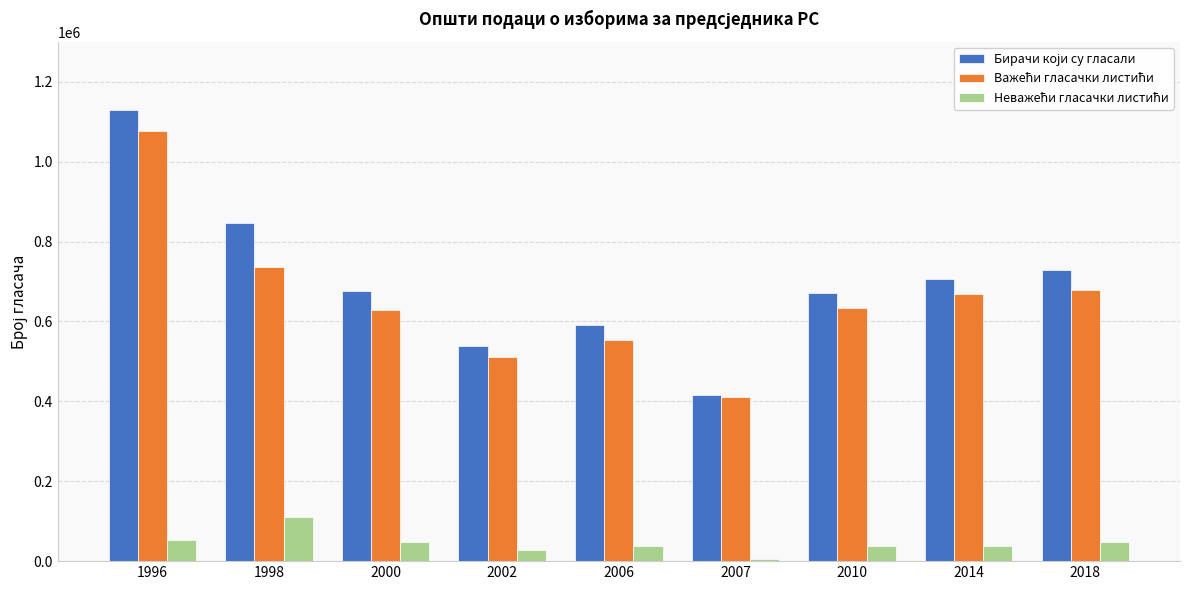

What is the greatest value displayed?

1128901